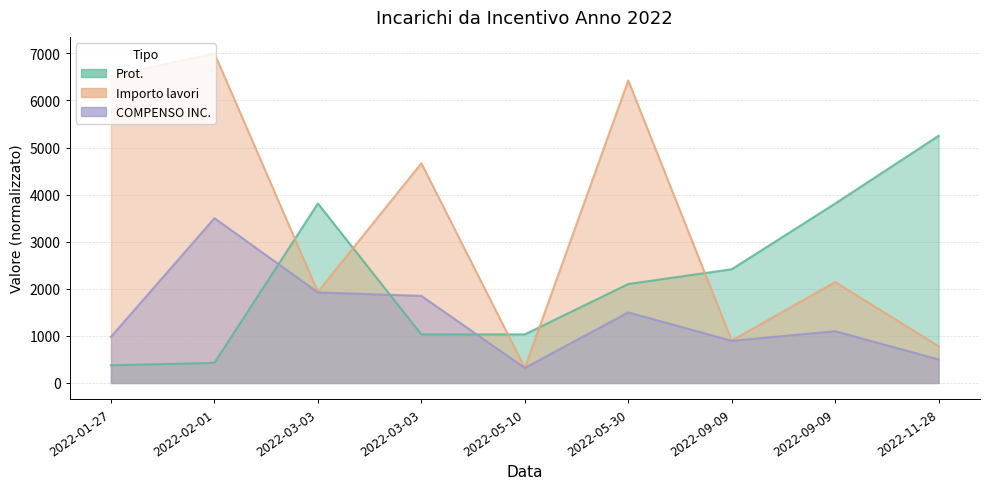

Count the number of categories in the chart.

9